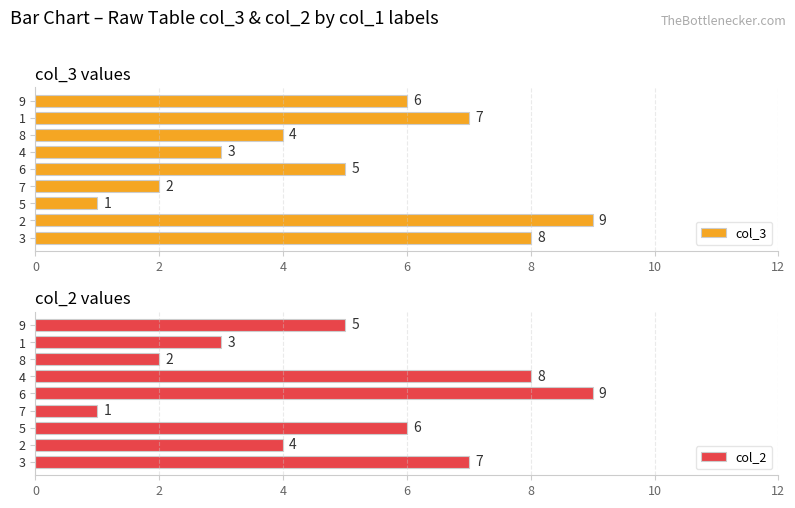

How many bars are there in total?

18